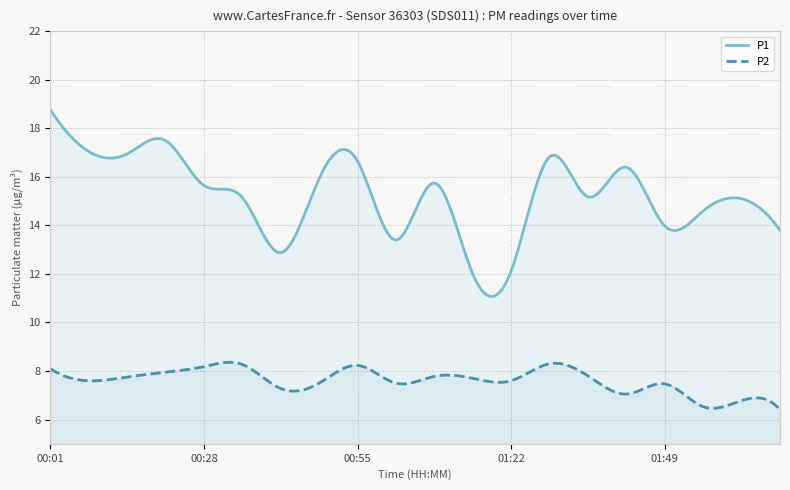

At which category does P1 reach its first local peak?

00:21